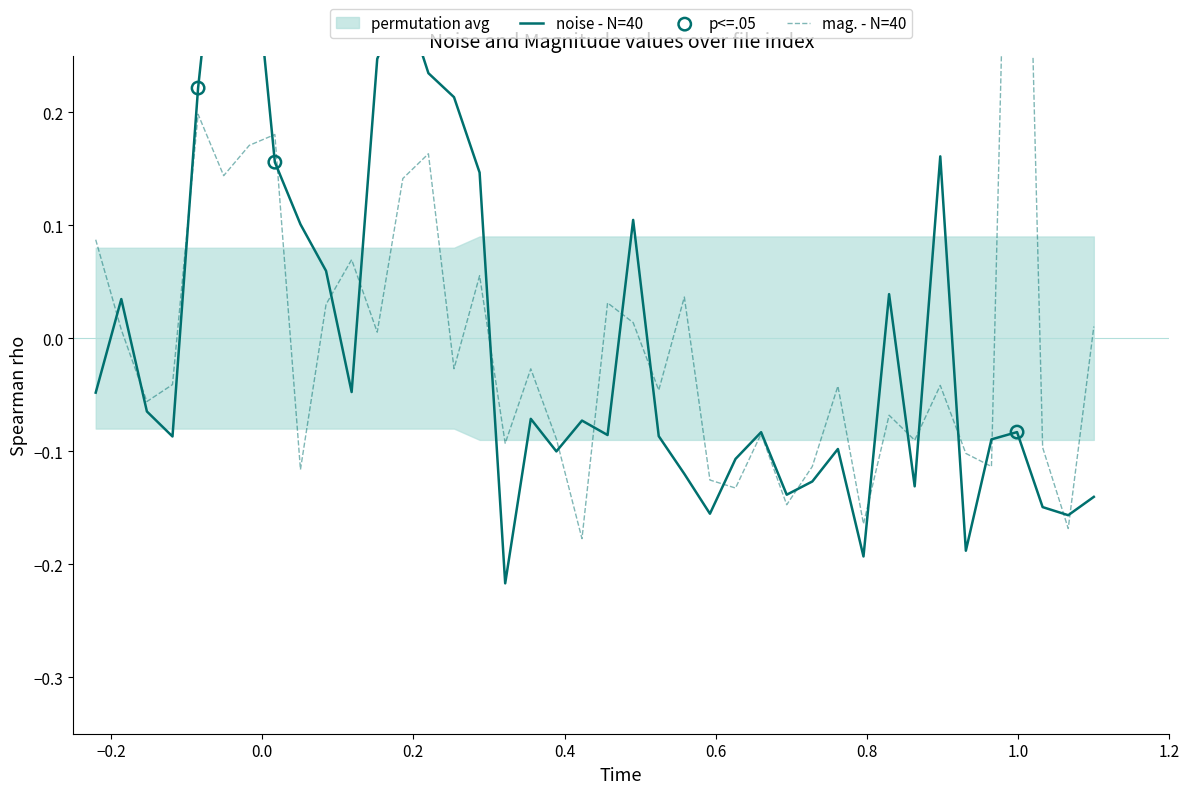

At how many categories does at least one series exceed 0?

21